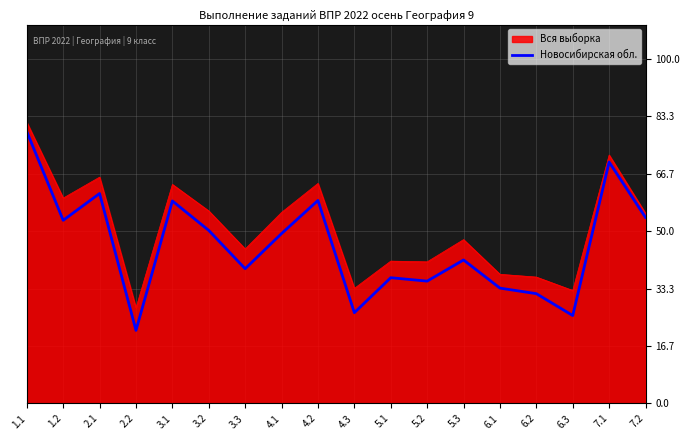

List the series in order of their overall mean, lowest first.

Новосибирская обл., Вся выборка